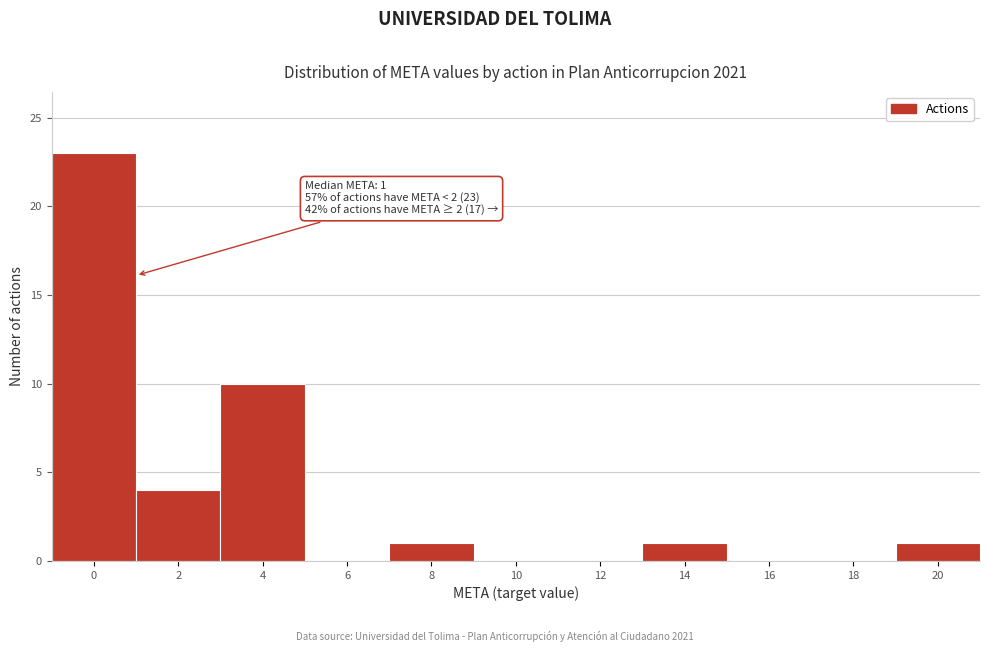

Reading right to left, transcribe all the data shown in this chart.

20=1	18=0	16=0	14=1	12=0	10=0	8=1	6=0	4=10	2=4	0=23